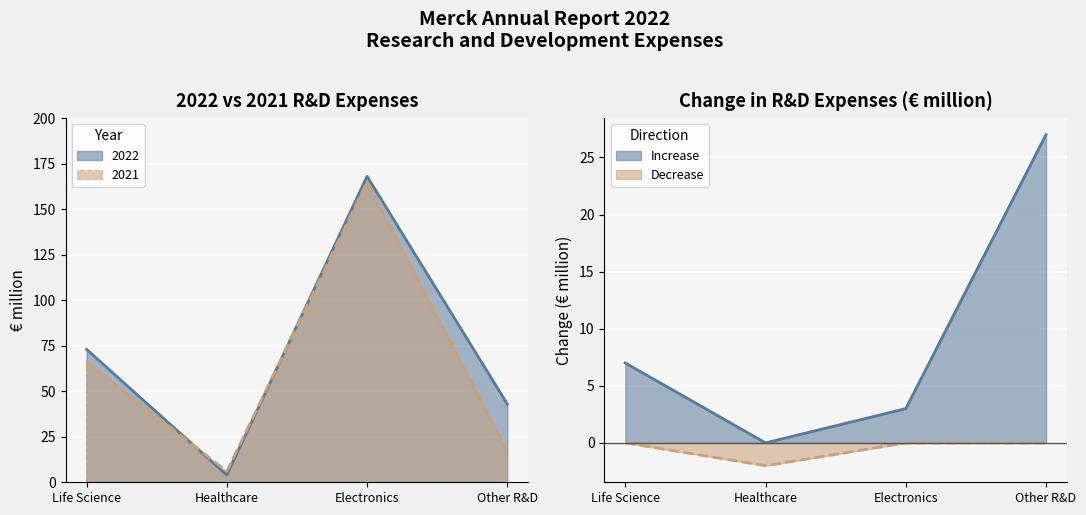

True or false: 2022 has a value of 168 at Electronics.

True